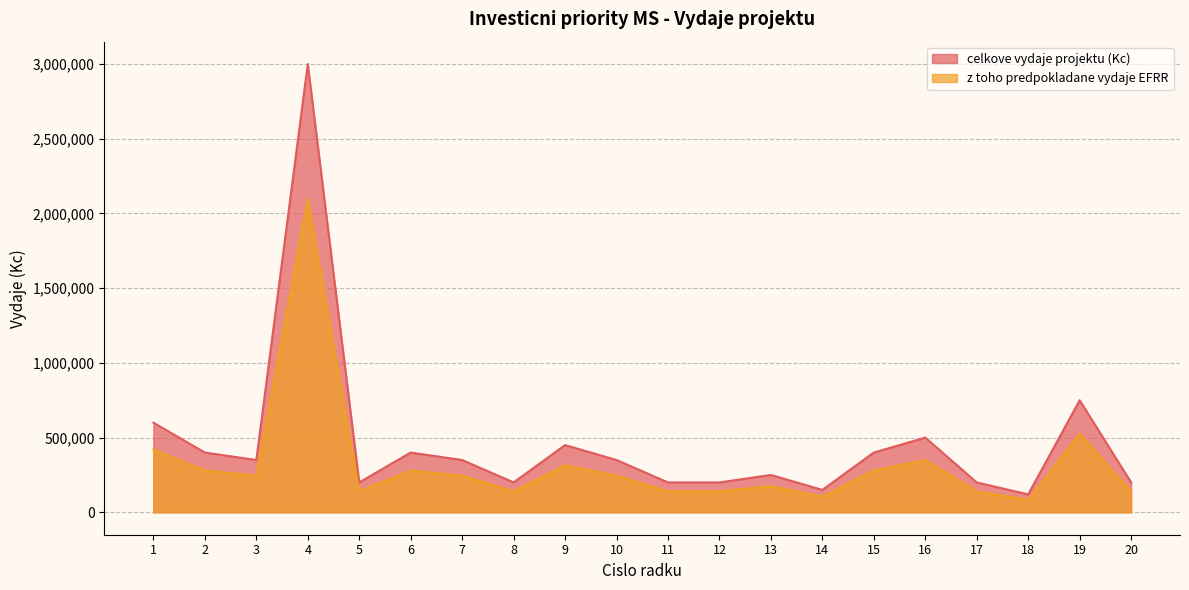

What is the sum of the celkove vydaje projektu (Kc) values at 2 and 5?

600000